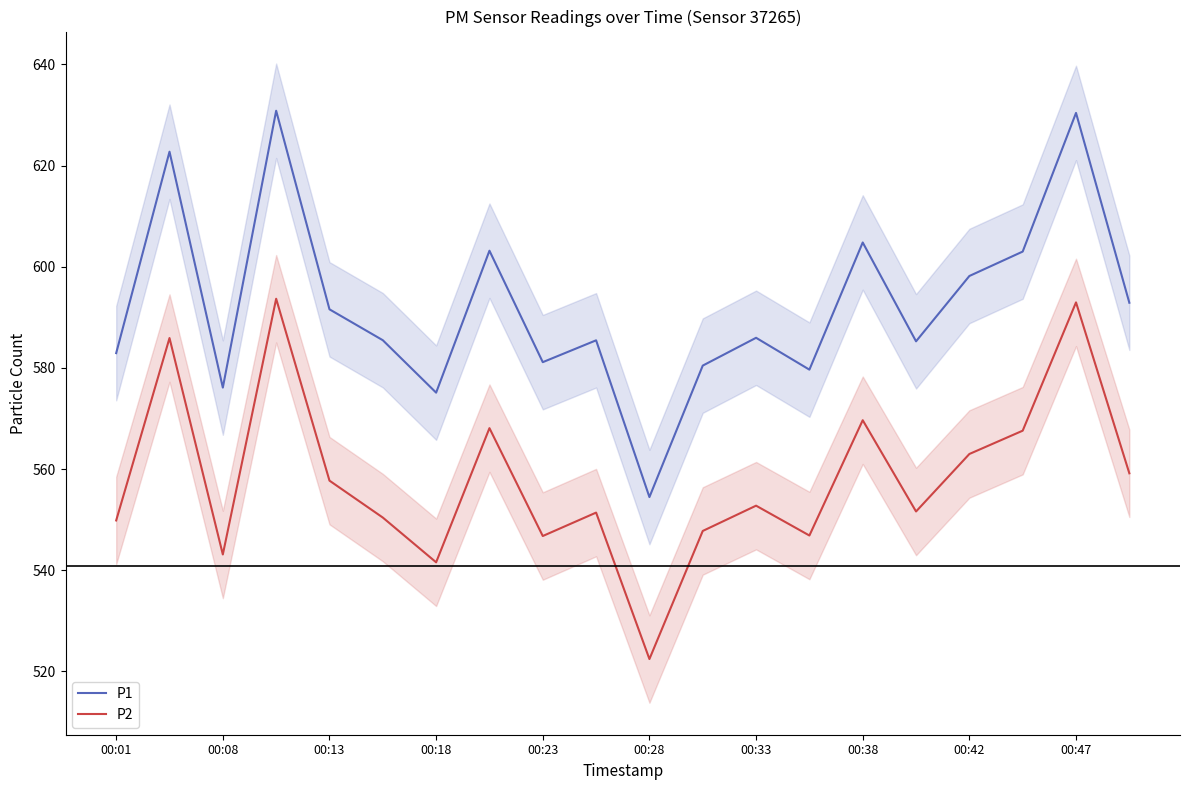

What are all the series names shown in the legend?

P1, P2